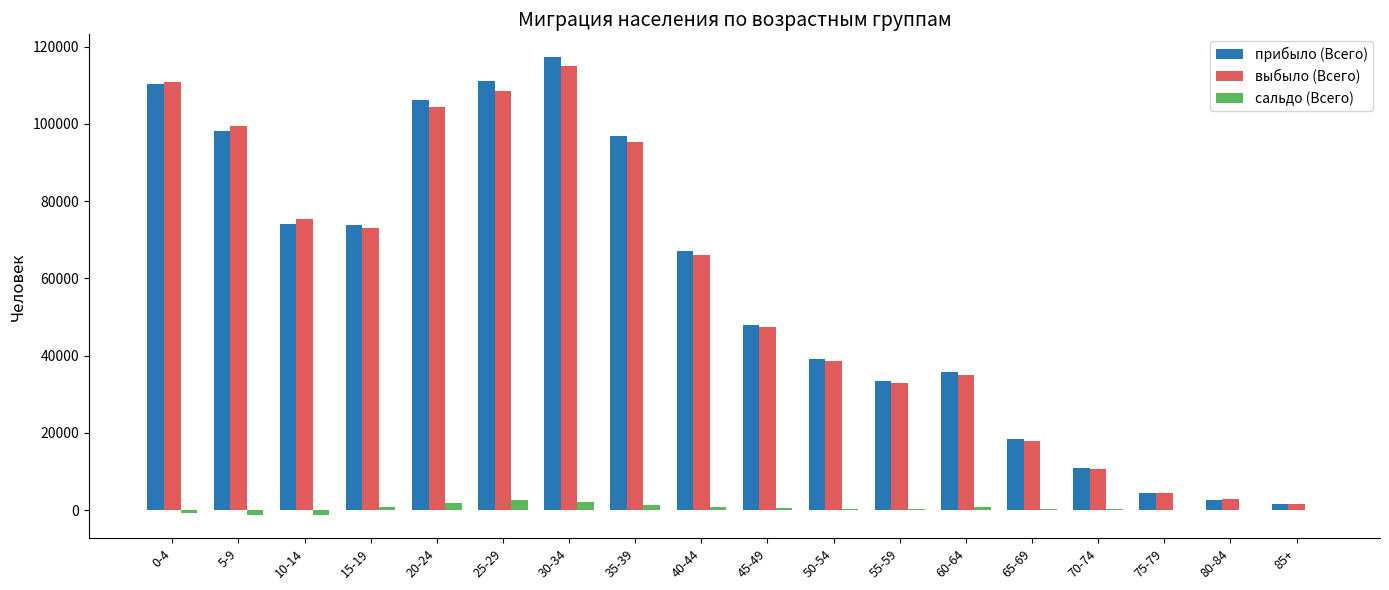

How many categories are shown in the chart?

18